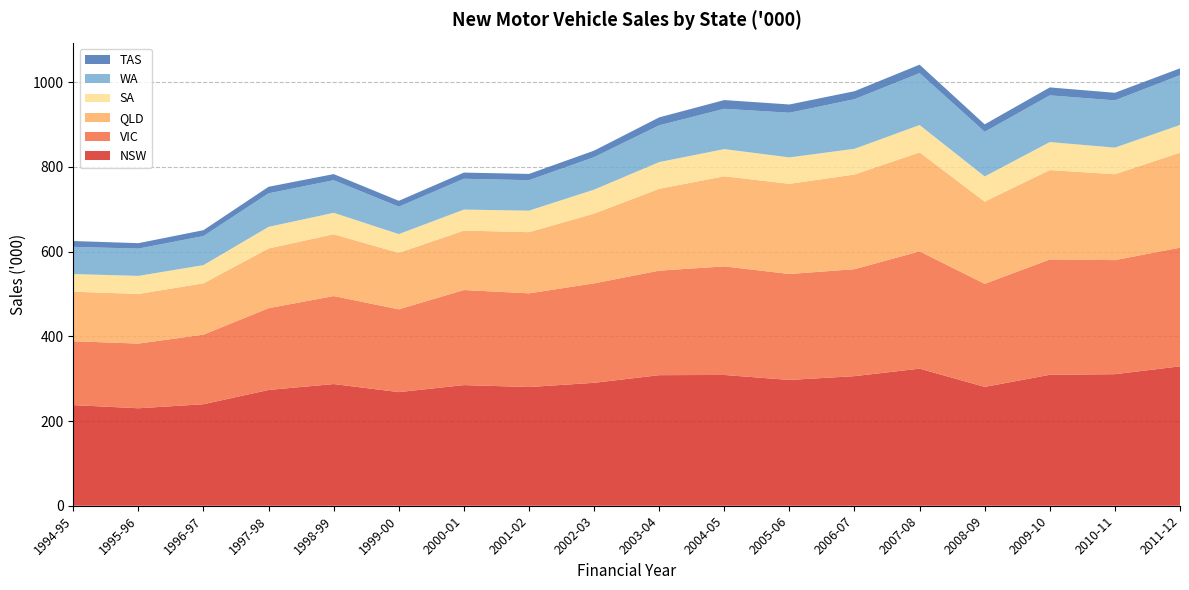

Reading left to right, what are all the values shown in this chart?

NSW: 1994-95=237.6	1995-96=230.1	1996-97=239.7	1997-98=273.3	1998-99=287.3	1999-00=268.2	2000-01=284.8	2001-02=280.3	2002-03=290.2	2003-04=308.3	2004-05=308.8	2005-06=297.0	2006-07=305.9	2007-08=323.7	2008-09=280.6	2009-10=309.2	2010-11=310.6	2011-12=329.1
VIC: 1994-95=150.8	1995-96=152.7	1996-97=164.3	1997-98=193.1	1998-99=207.7	1999-00=195.5	2000-01=224.4	2001-02=221.2	2002-03=234.8	2003-04=246.7	2004-05=256.3	2005-06=250.2	2006-07=252.5	2007-08=276.9	2008-09=243.4	2009-10=272.3	2010-11=269.3	2011-12=280.2
QLD: 1994-95=116.9	1995-96=117.1	1996-97=121.2	1997-98=141.0	1998-99=145.9	1999-00=133.3	2000-01=140.3	2001-02=144.4	2002-03=164.7	2003-04=193.2	2004-05=212.7	2005-06=212.8	2006-07=223.4	2007-08=233.7	2008-09=194.1	2009-10=211.0	2010-11=202.7	2011-12=224.2
SA: 1994-95=41.7	1995-96=42.7	1996-97=43.0	1997-98=51.0	1998-99=50.7	1999-00=44.3	2000-01=49.6	2001-02=50.8	2002-03=56.6	2003-04=63.1	2004-05=64.1	2005-06=62.4	2006-07=60.8	2007-08=64.6	2008-09=59.4	2009-10=66.1	2010-11=62.8	2011-12=65.3
WA: 1994-95=64.1	1995-96=64.4	1996-97=68.6	1997-98=79.1	1998-99=76.9	1999-00=64.7	2000-01=72.8	2001-02=71.9	2002-03=76.7	2003-04=86.7	2004-05=95.2	2005-06=105.4	2006-07=117.2	2007-08=122.5	2008-09=105.3	2009-10=110.3	2010-11=111.6	2011-12=117.6
TAS: 1994-95=13.8	1995-96=12.8	1996-97=13.9	1997-98=15.5	1998-99=14.5	1999-00=13.9	2000-01=14.6	2001-02=14.8	2002-03=15.4	2003-04=18.8	2004-05=20.6	2005-06=19.6	2006-07=18.8	2007-08=20.0	2008-09=17.7	2009-10=18.8	2010-11=17.9	2011-12=16.1